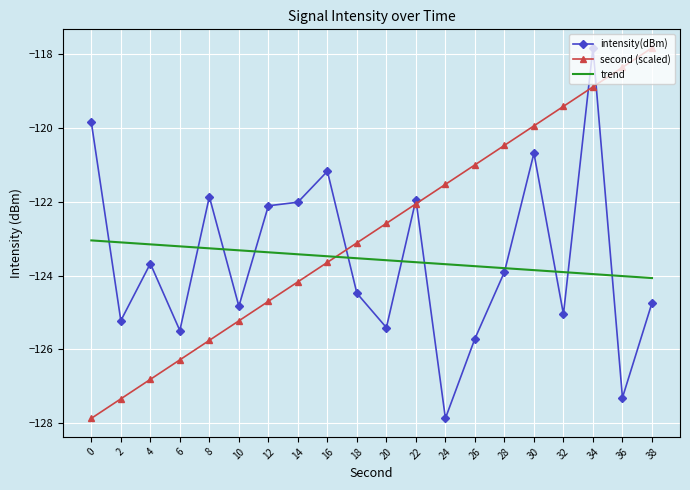

At 10, list the series in order from largest to smallest.

trend, intensity(dBm), second (scaled)